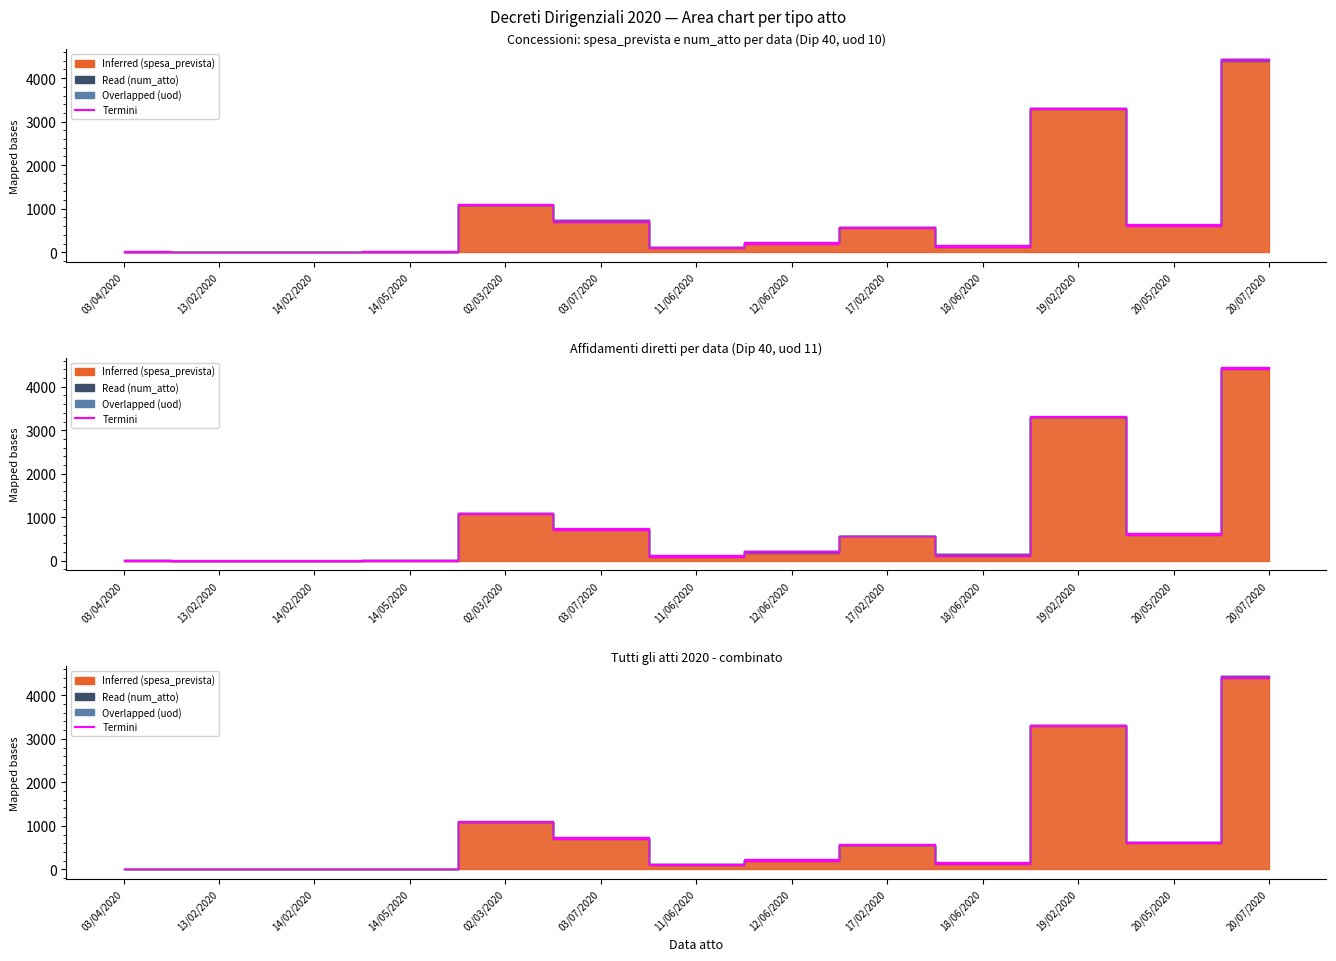

What is the difference between the values at 02/03/2020 and 14/05/2020?

1086